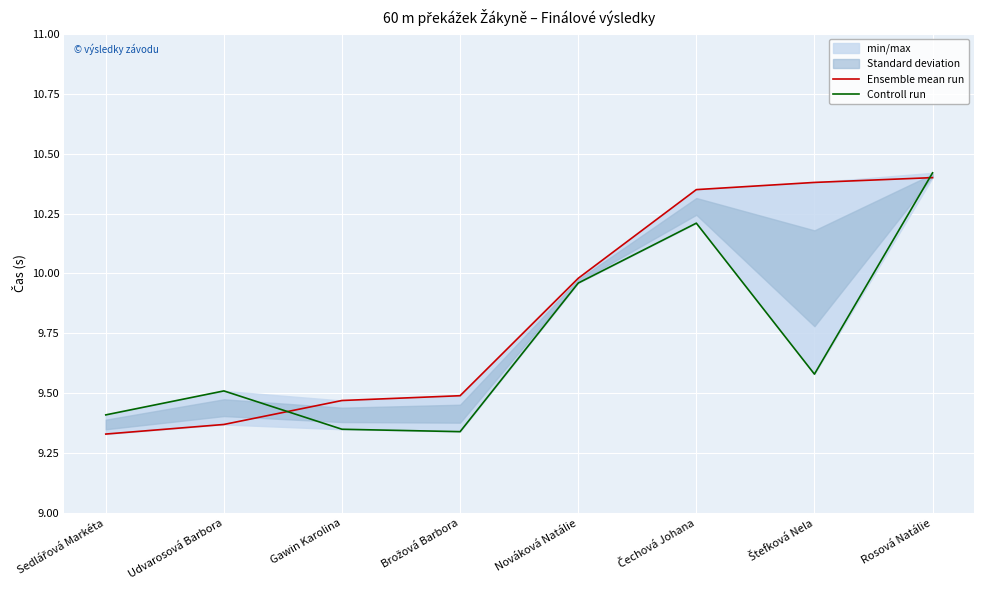

In Controll run, how many points are higher than both neighbors (excluding endpoints)?

2